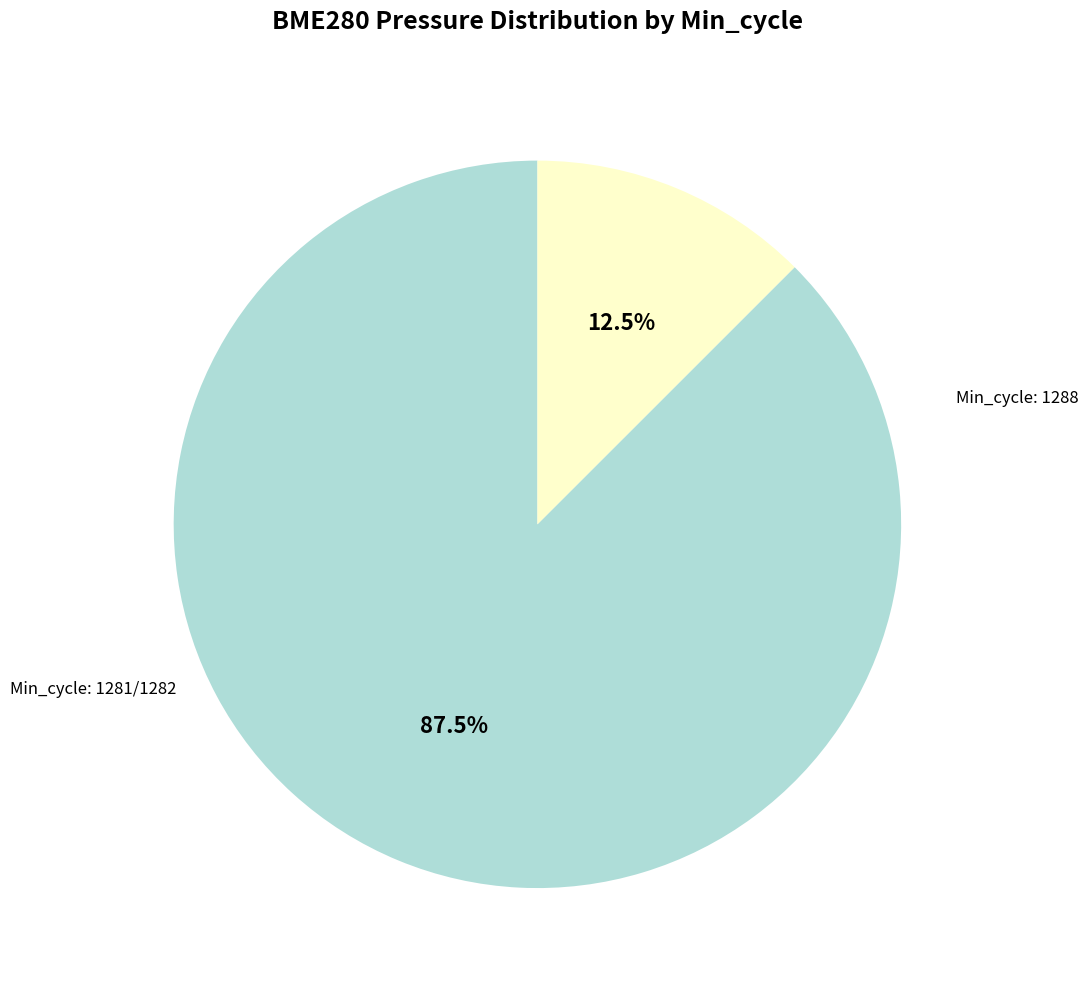

Is there any slice that represents more than half of the pie?

Yes